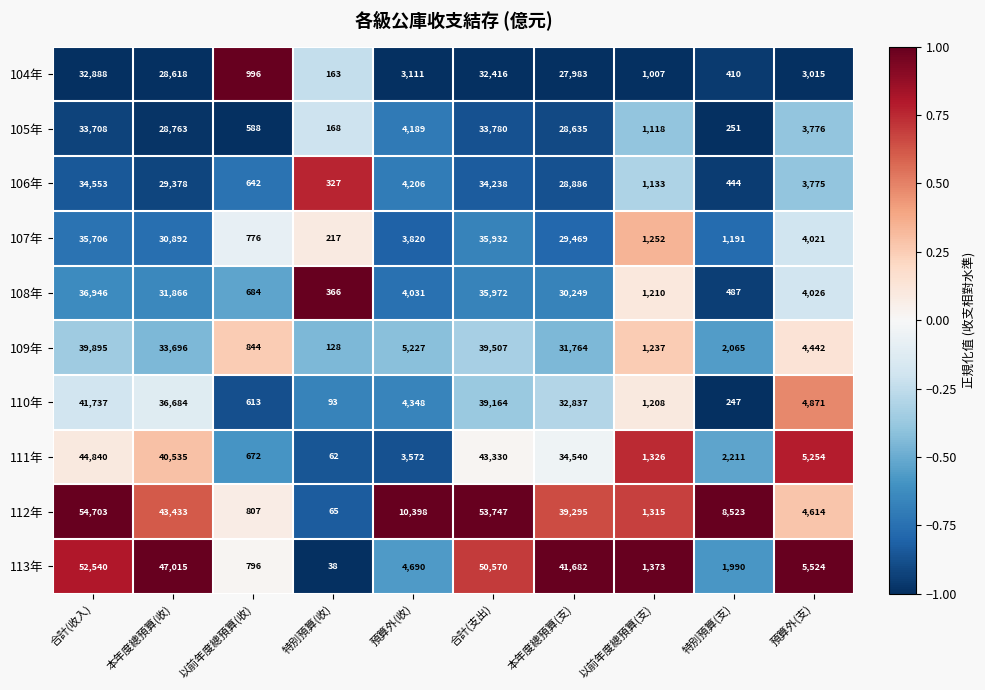

Which series has the largest total across all categories?

112年